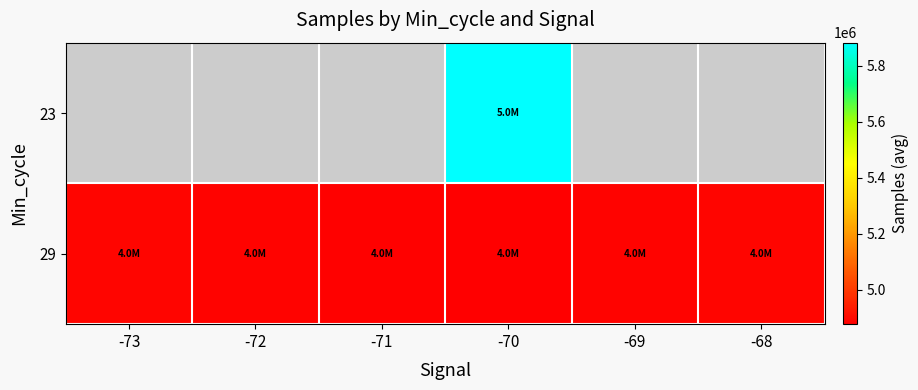

Reading right to left, list all the values displayed in this chart.

23: -68=0.0	-69=0.0	-70=5882161.0	-71=0.0	-72=0.0	-73=0.0
29: -68=4891283.0	-69=4885062.0	-70=4876802.7	-71=4881346.6	-72=4887530.2	-73=4890455.0